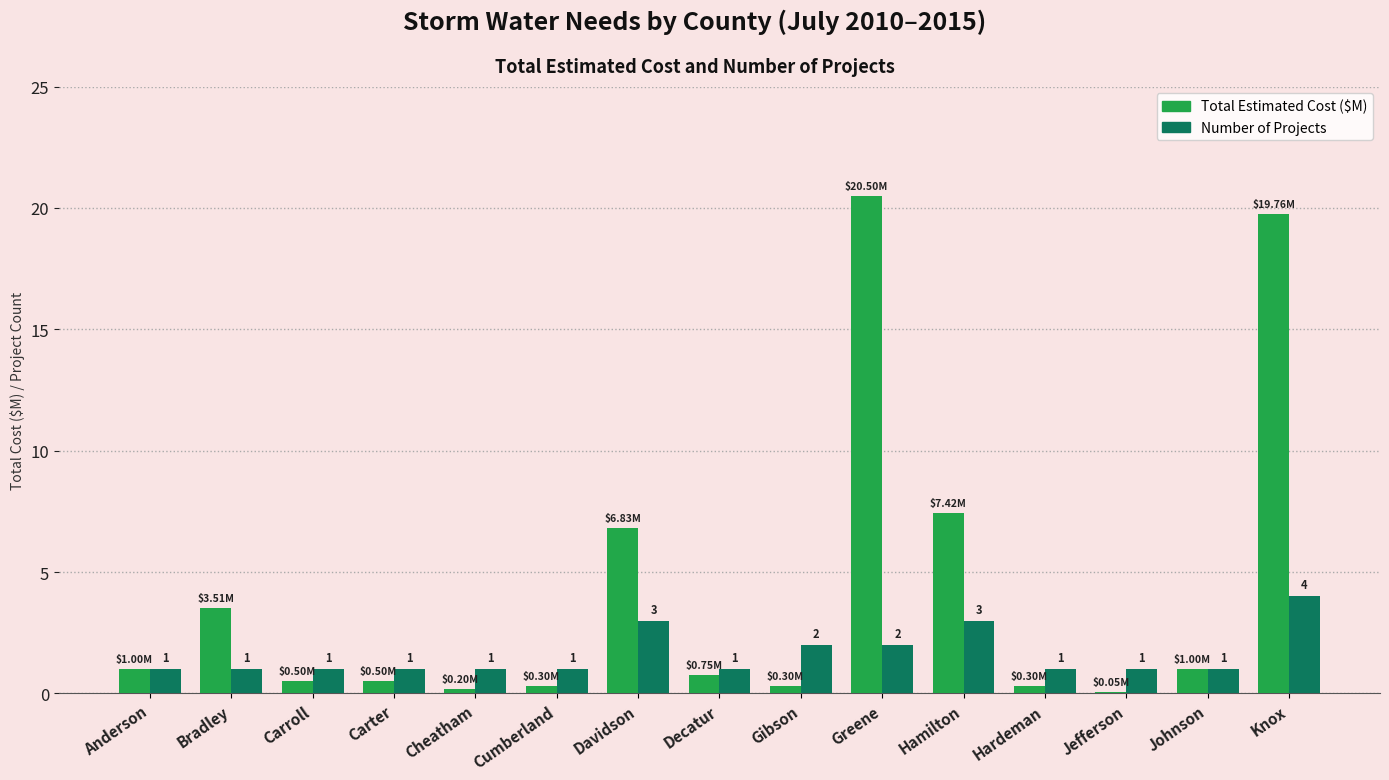

Is the value of Number of Projects at Bradley greater than the value of Total Estimated Cost ($M) at Cumberland?

Yes